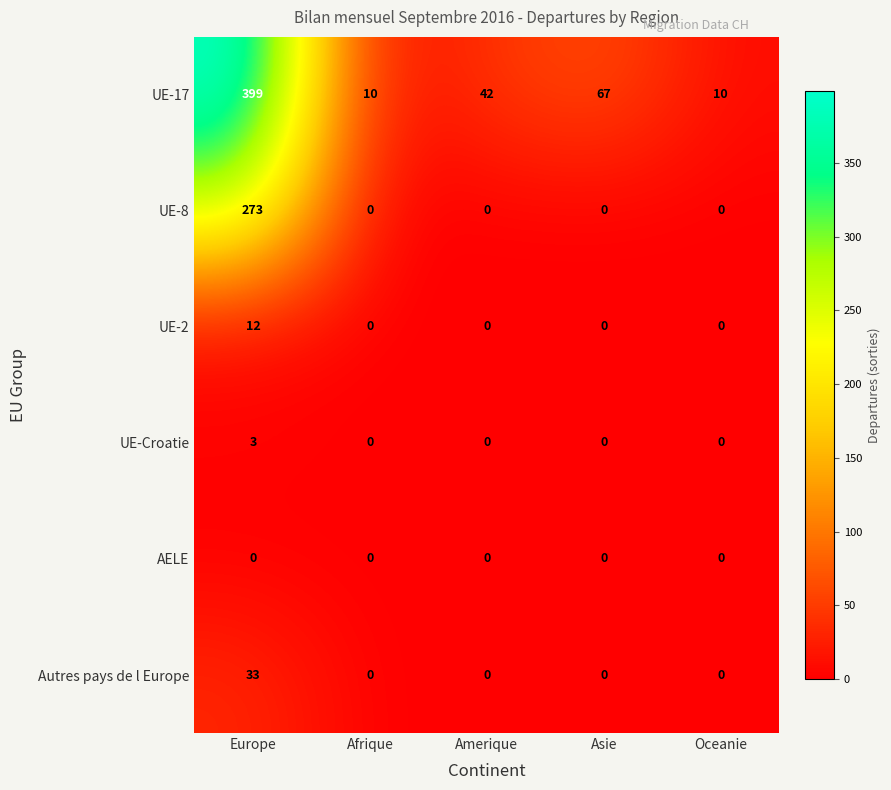

Which series has the largest range (max minus min)?

UE-17